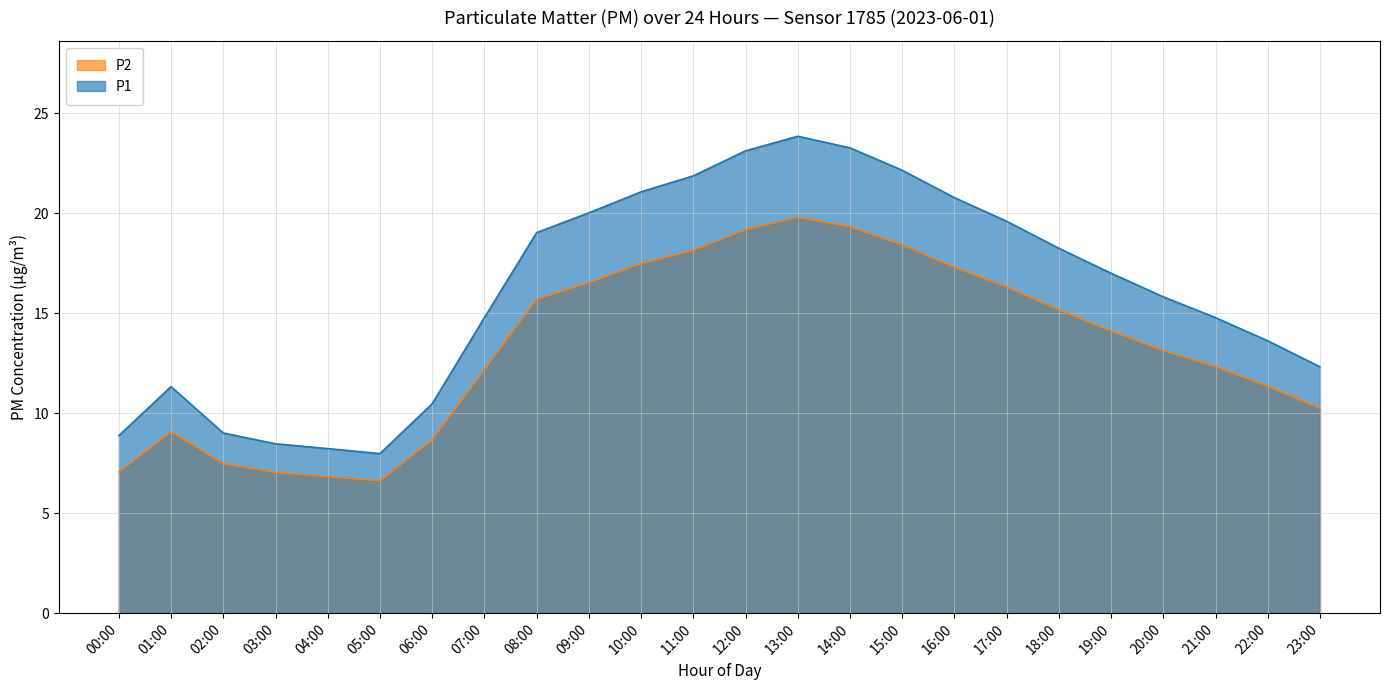

Rank the series at 22:00 from lowest to highest value.

P2, P1